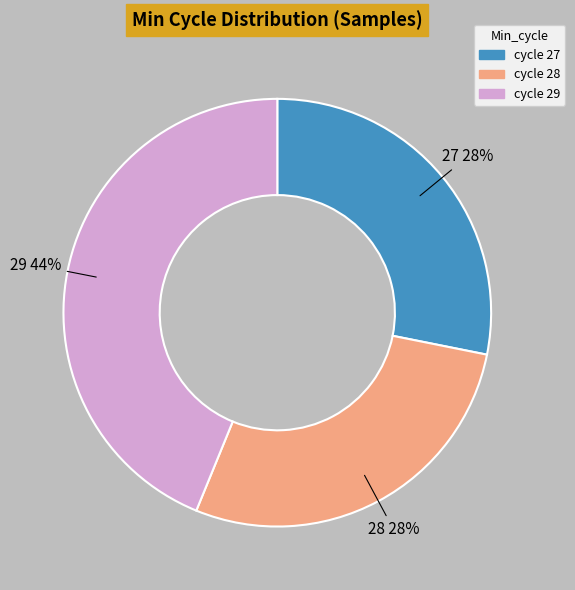

How many slices are in this pie chart?

3